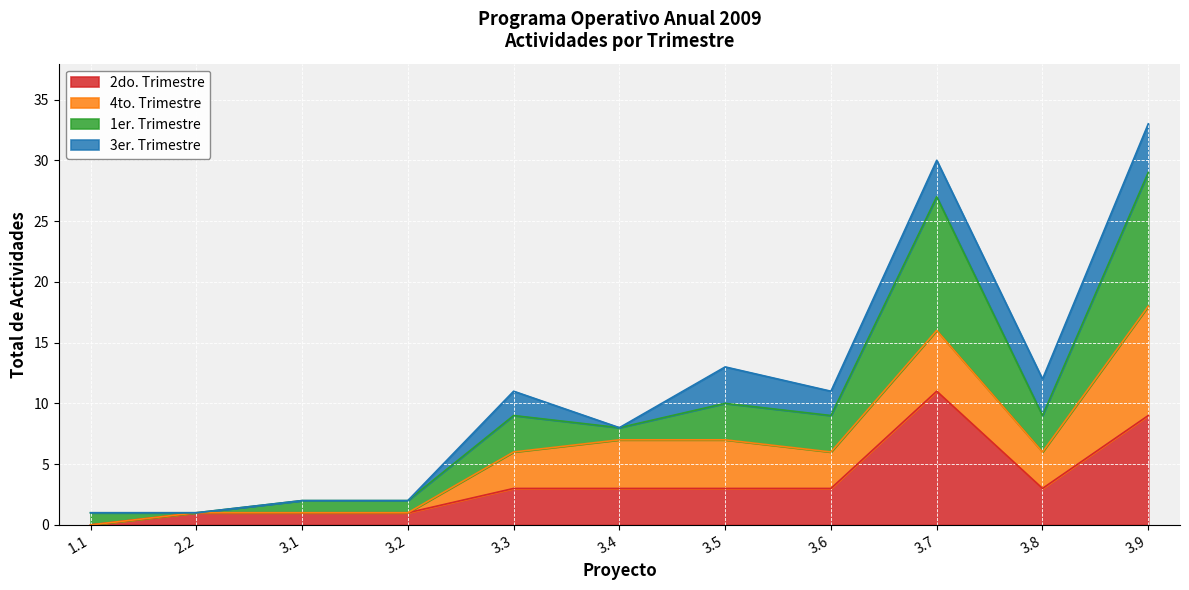

Between 1.1 and 3.1, which series saw the biggest shift?

2do. Trimestre